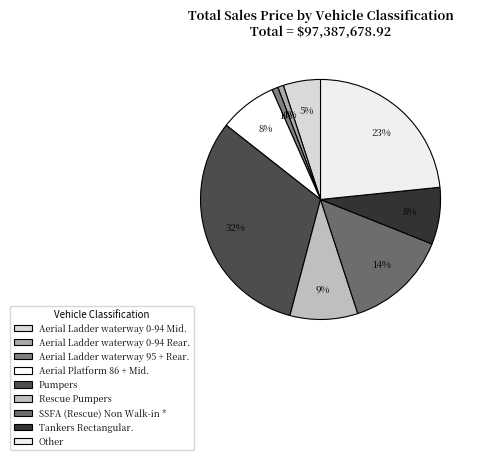

How many segments does this pie chart have?

9